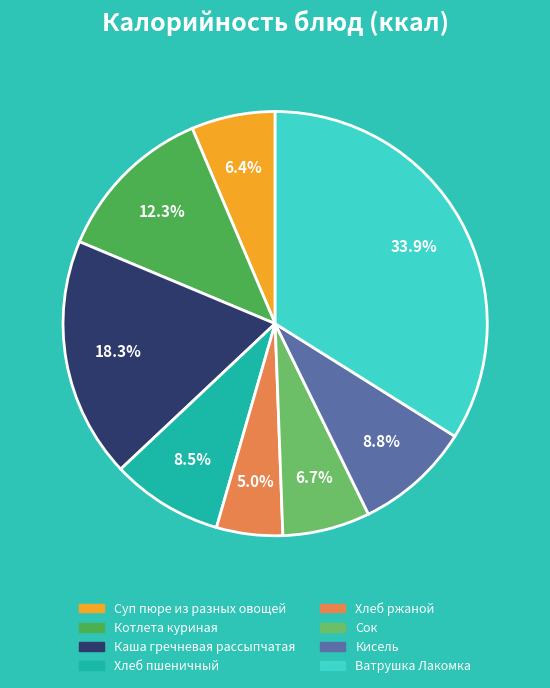

Combined, do Каша гречневая рассыпчатая and Суп пюре из разных овощей account for over 50%?

No